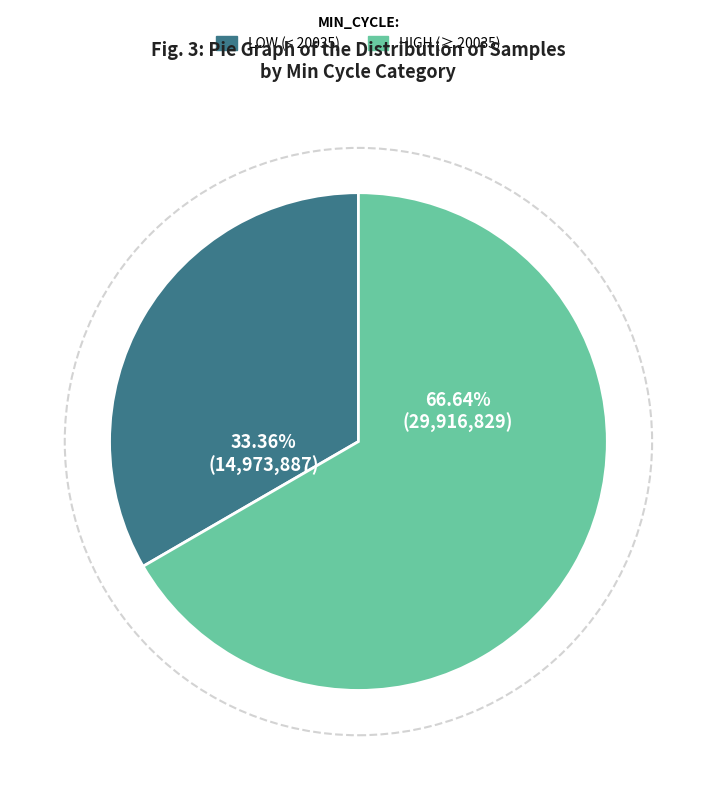

How many slices are in this pie chart?

2